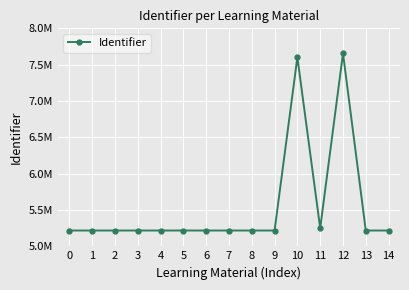

Is this an area chart (filled region under the line)?

No